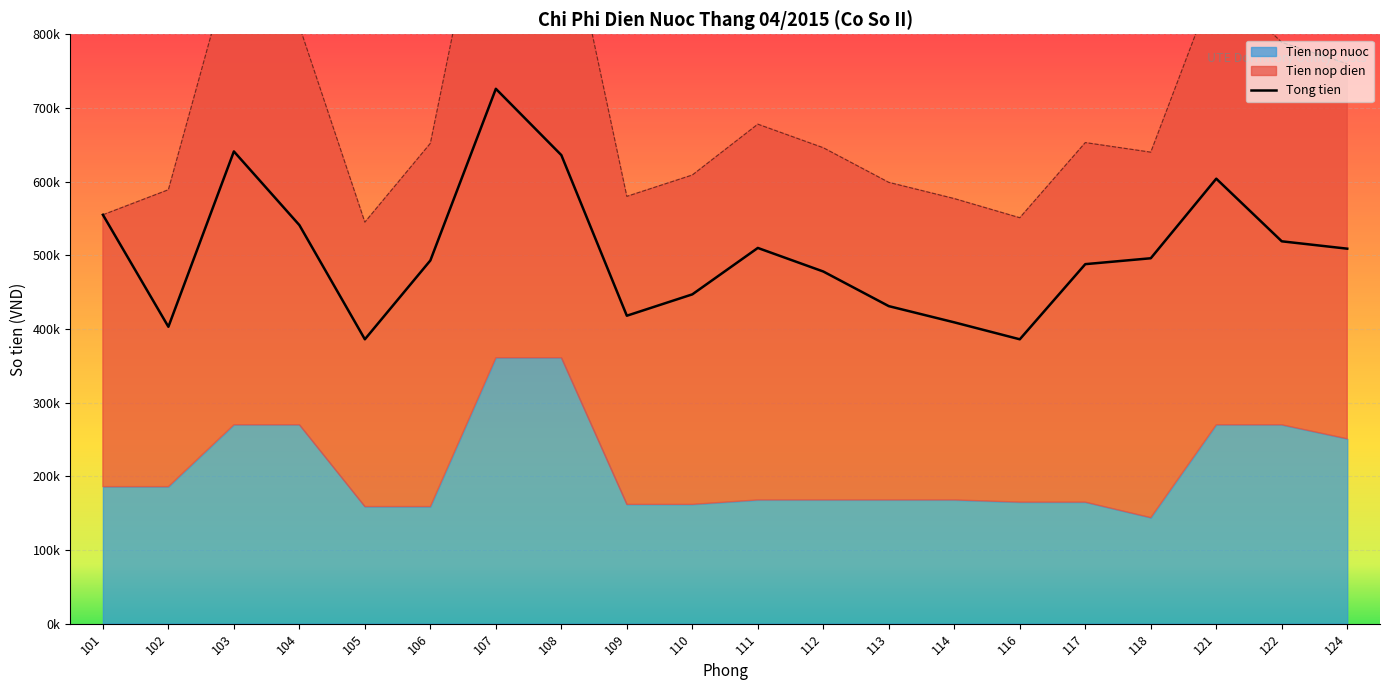

Which label corresponds to the smallest value in the chart?

105